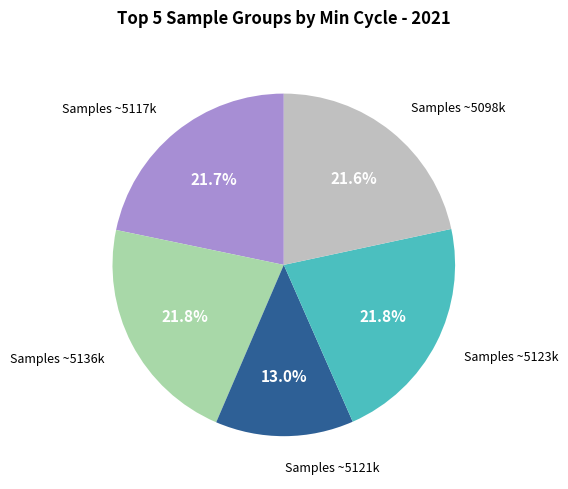

How much of the chart is everything except Samples ~5117k?

78.3%